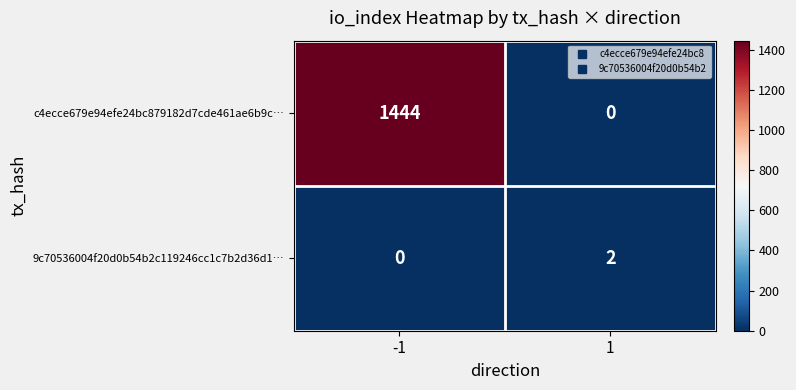

At which category is the sum across all series the highest?

-1